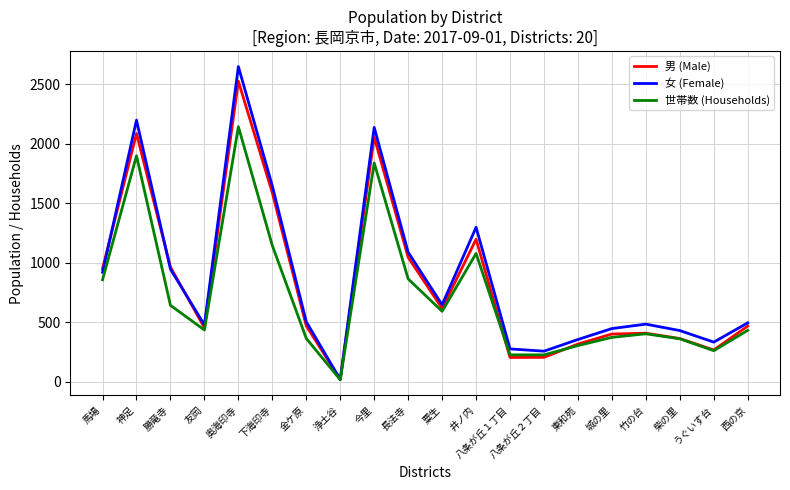

At which category does 女 (Female) reach its first local peak?

神足